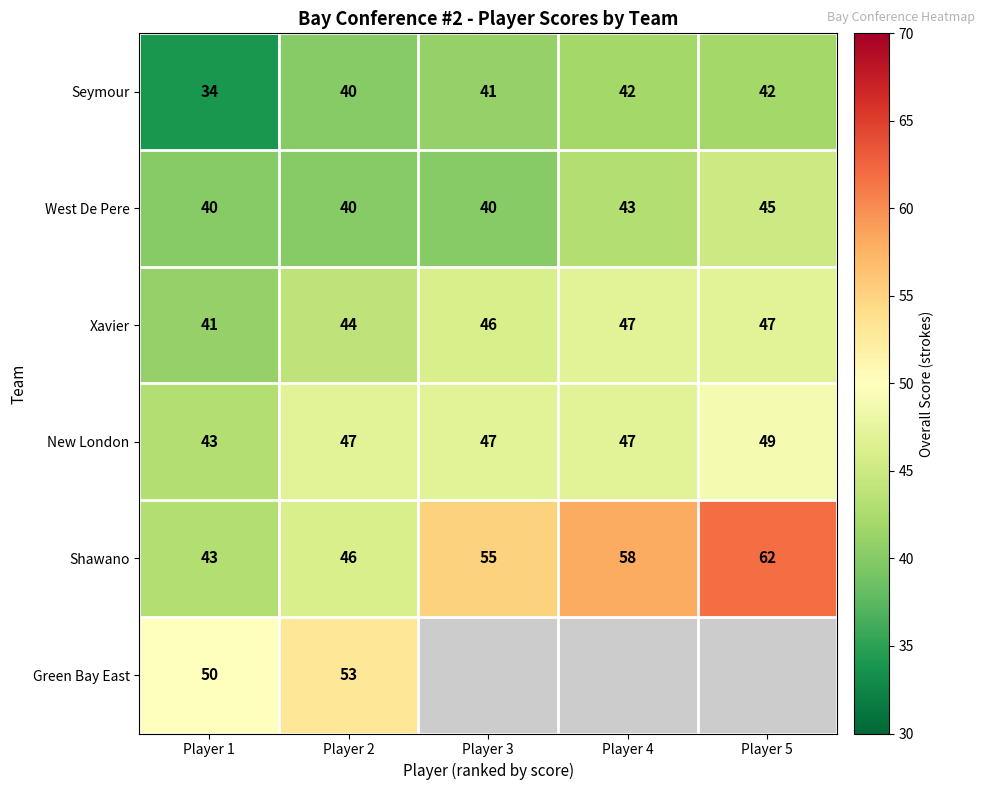

At which category does the chart reach its minimum across all series?

Player 1